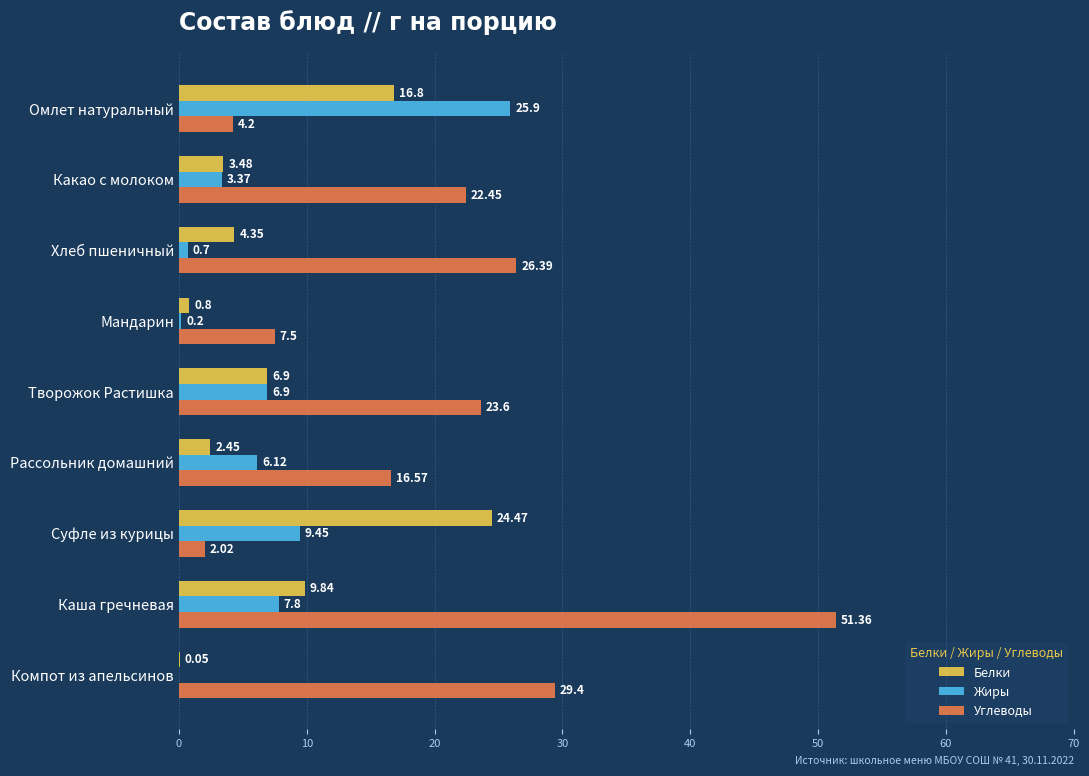

At which label is Углеводы closest to 26?

Хлеб пшеничный